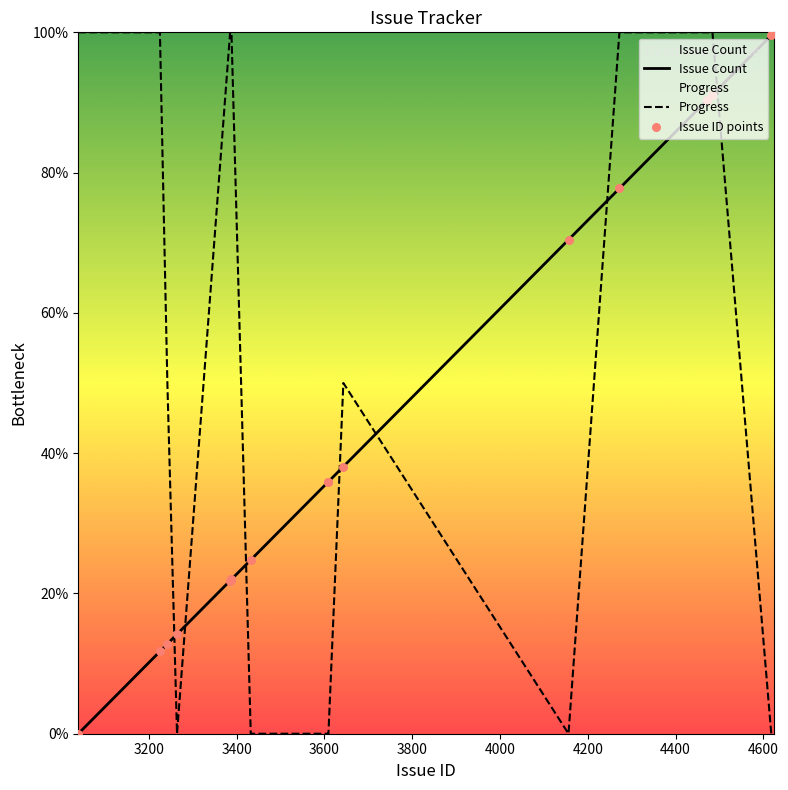

Which series has the widest spread of Y values?

Issue Count